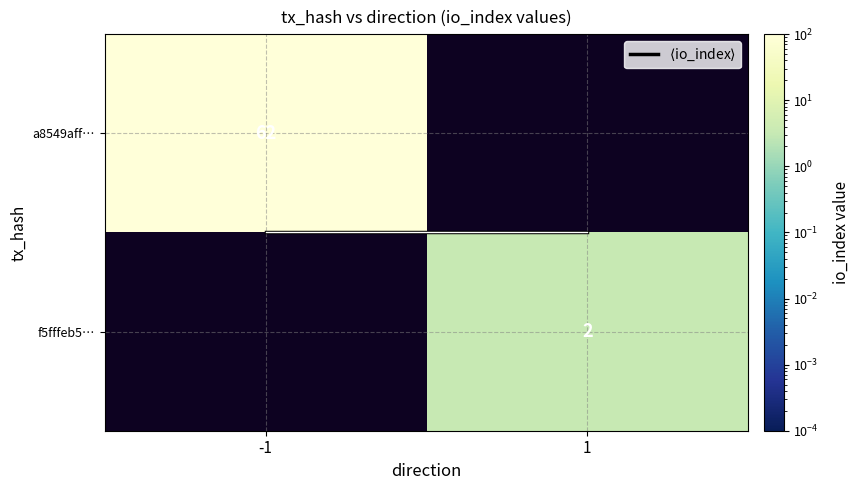

How many positive values does the a8549aff… series have?

1